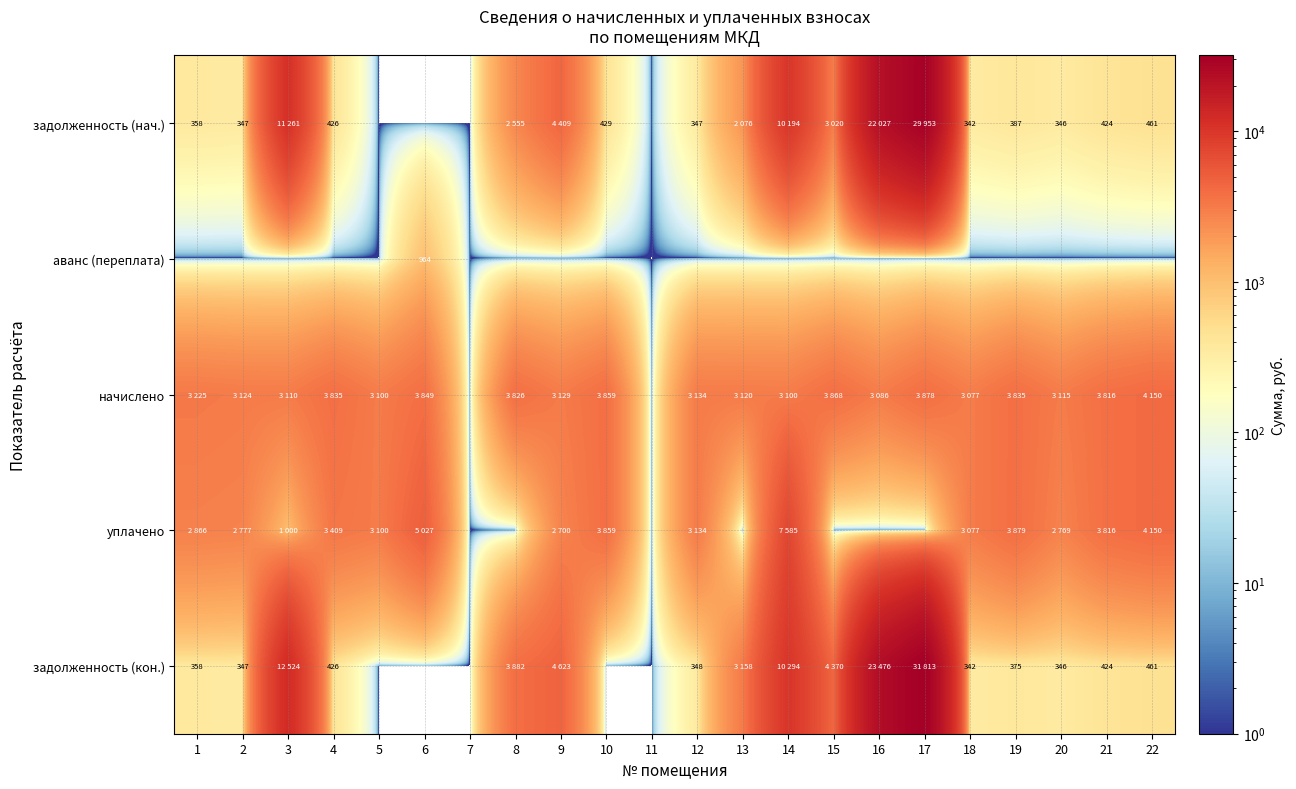

List the labels in order of уплачено value, smallest first.

7, 8, 11, 13, 15, 16, 17, 3, 9, 20, 2, 1, 18, 5, 12, 4, 21, 10, 19, 22, 6, 14